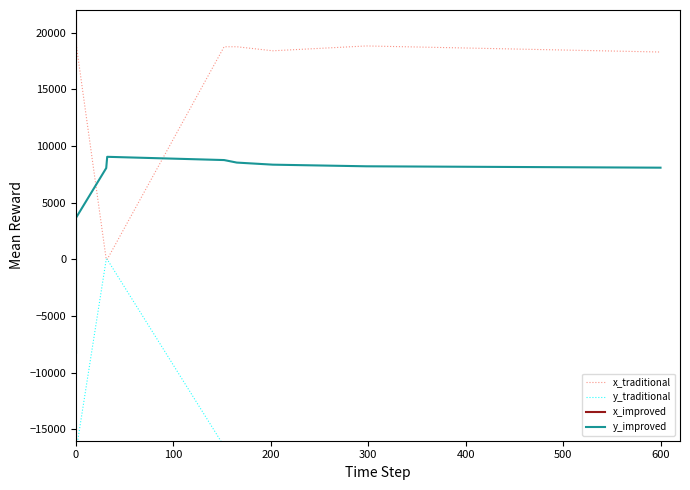

True or false: x_improved and y_traditional cross at least once.

False